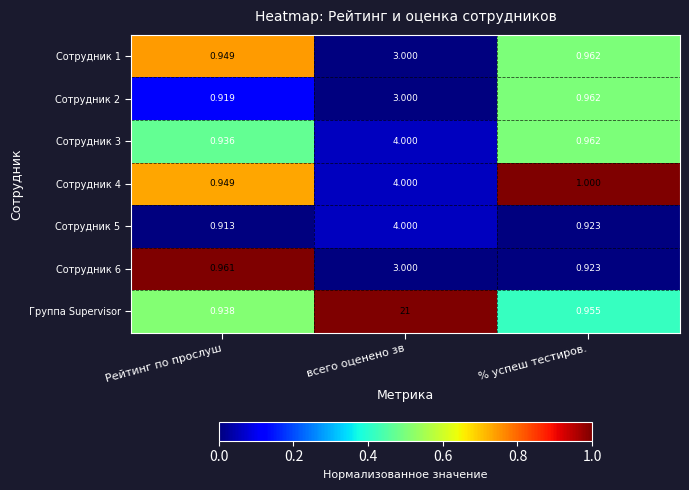

List the labels in order of Сотрудник 6 value, largest first.

всего оценено зв, Рейтинг по прослуш, % успеш тестиров.